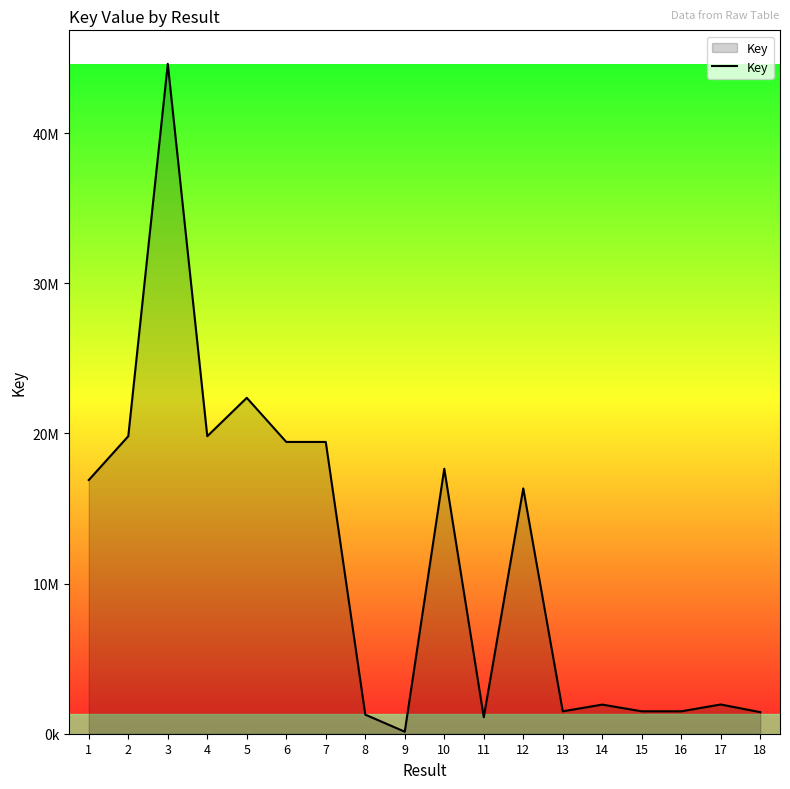

What is the difference between the maximum and minimum values?

44475142